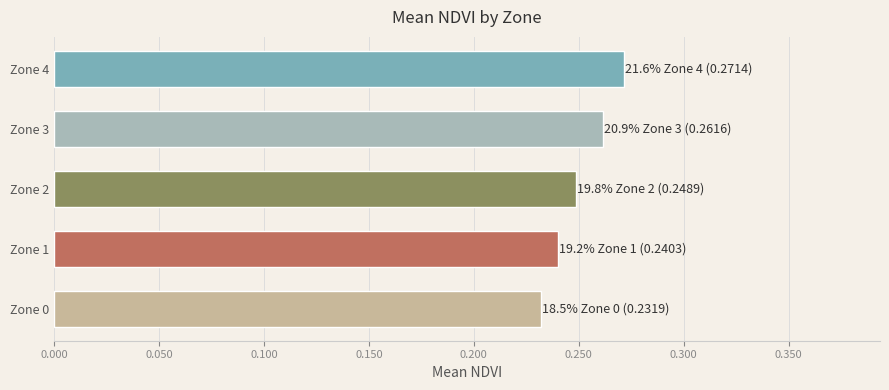

List the labels in order of value, smallest first.

Zone 0, Zone 1, Zone 2, Zone 3, Zone 4